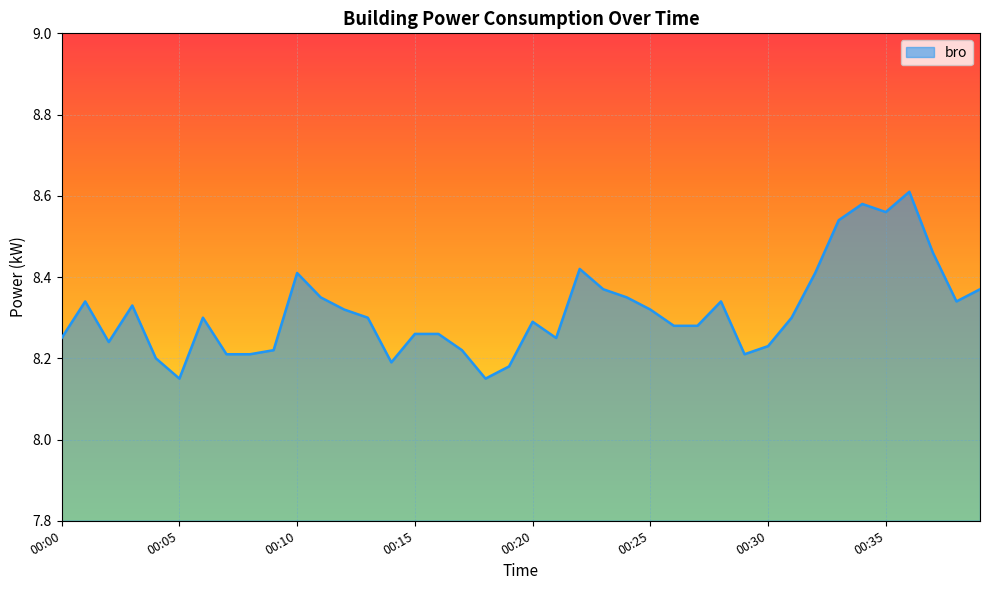

What is the difference between the maximum and minimum values?

0.5